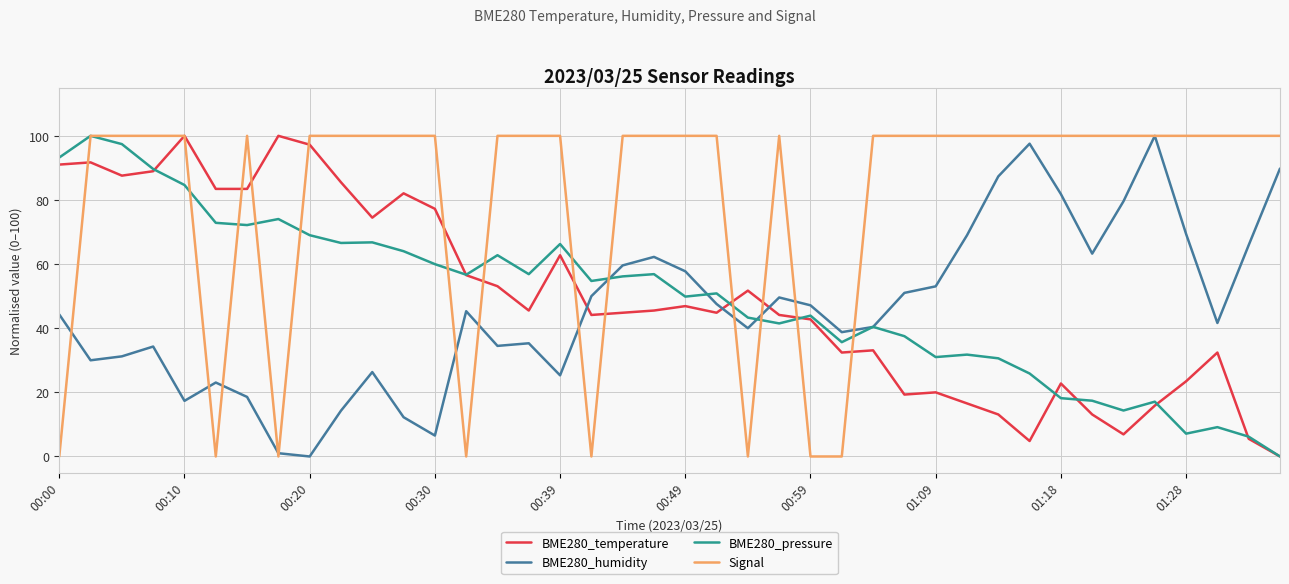

True or false: BME280_humidity and BME280_temperature intersect in this chart.

True